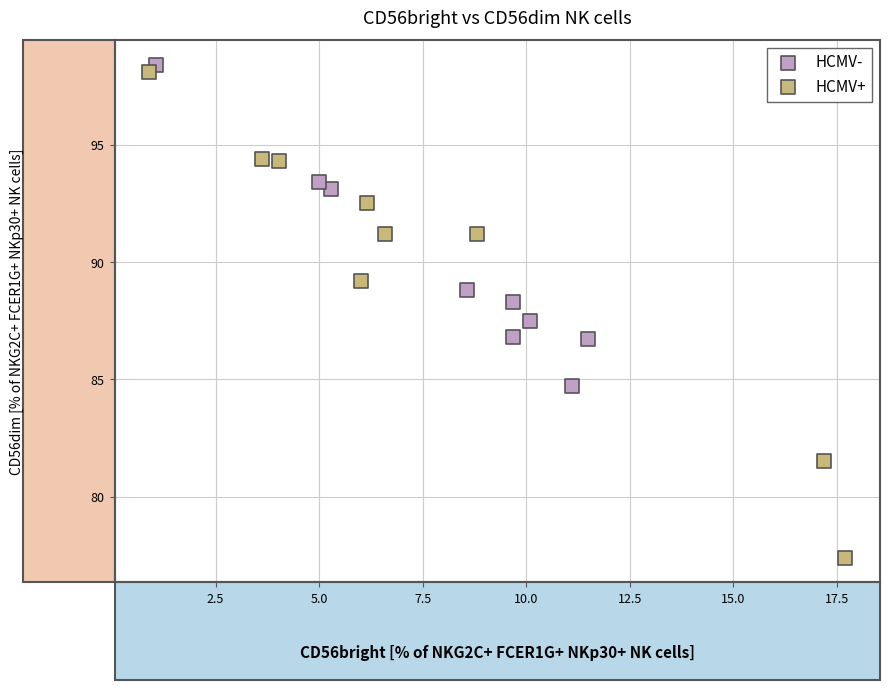

Which series reaches the maximum Y coordinate?

HCMV-